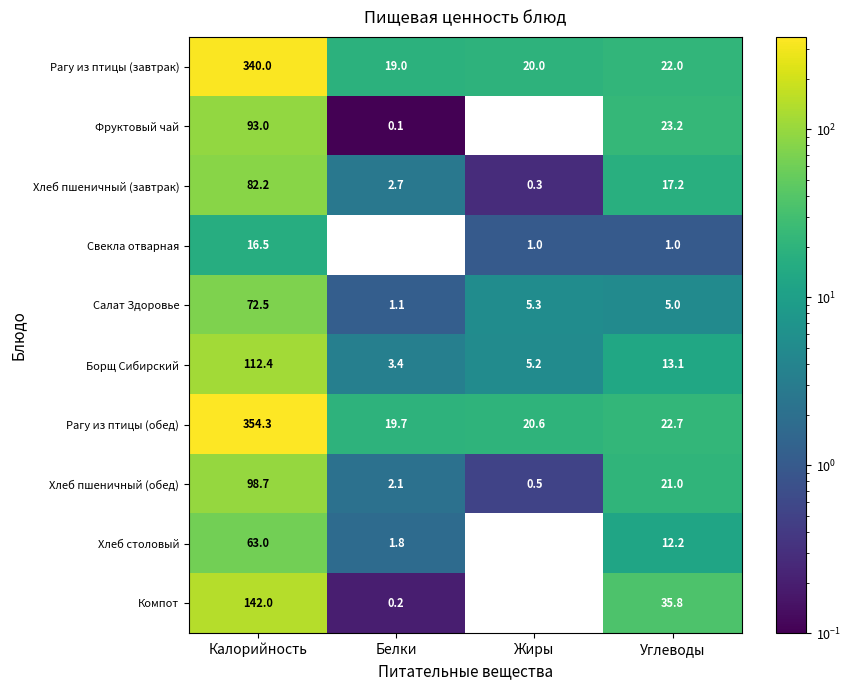

Which category has the highest value in the Борщ Сибирский series?

Калорийность